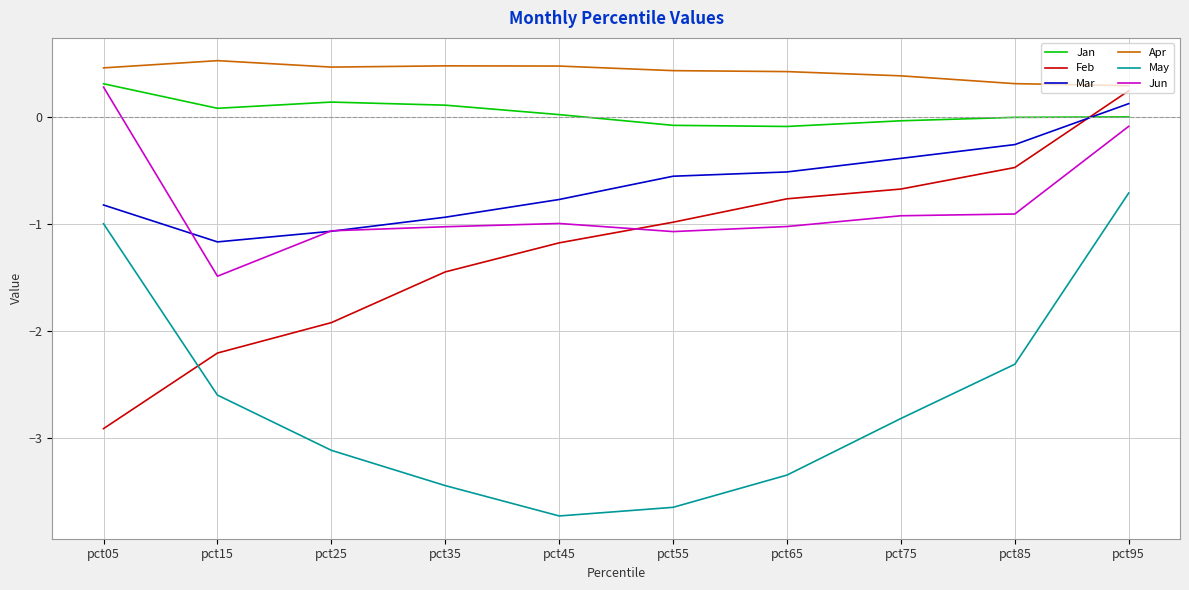

What is the difference between the highest and lowest values at pct25?

3.6